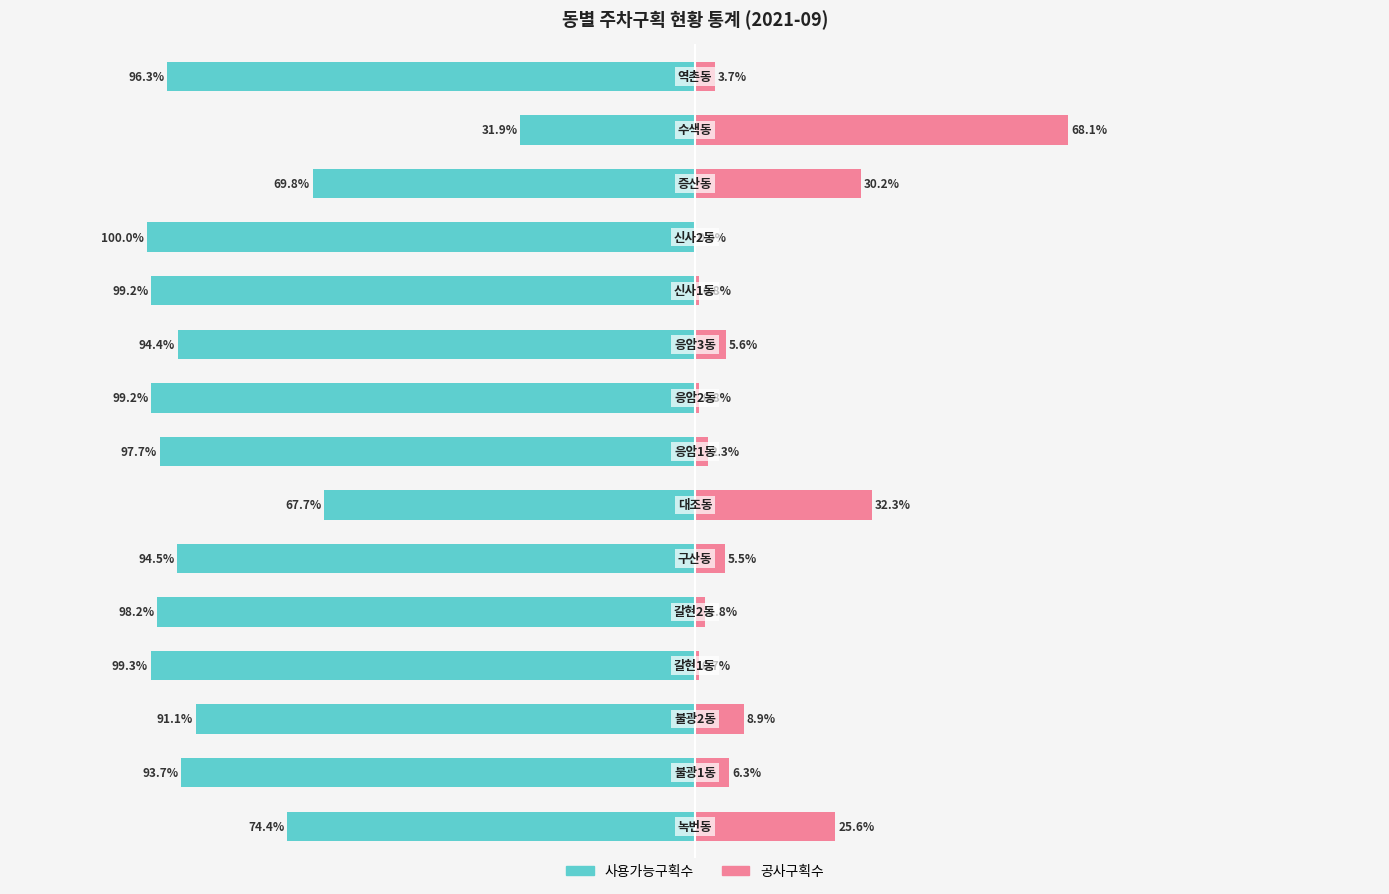

Between 10 and 11, which series saw the biggest shift?

공사구획수